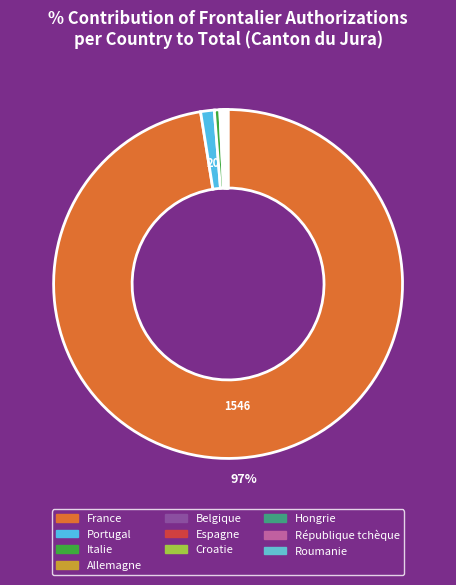

How many slices are in this pie chart?

10